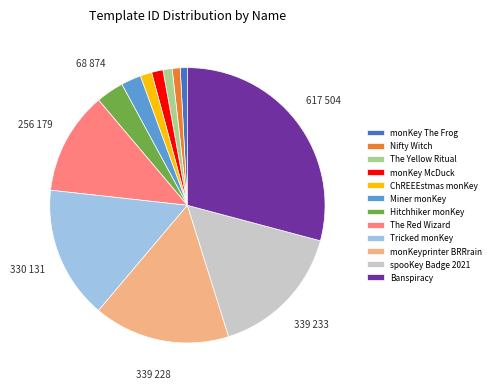

What is the largest slice in the pie chart?

Banspiracy